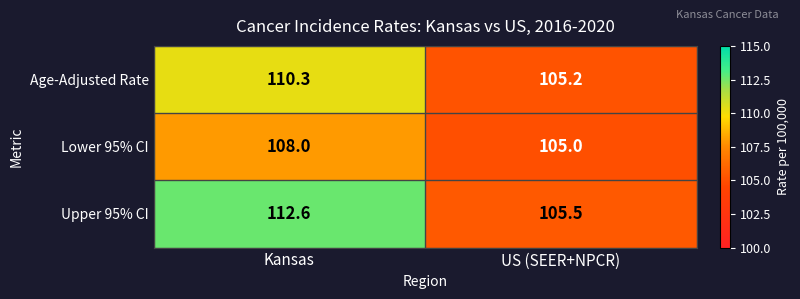

Reading left to right, what are all the values shown in this chart?

Age-Adjusted Rate: Kansas=110.3	US (SEER+NPCR)=105.2
Lower 95% CI: Kansas=108.0	US (SEER+NPCR)=105.0
Upper 95% CI: Kansas=112.6	US (SEER+NPCR)=105.5